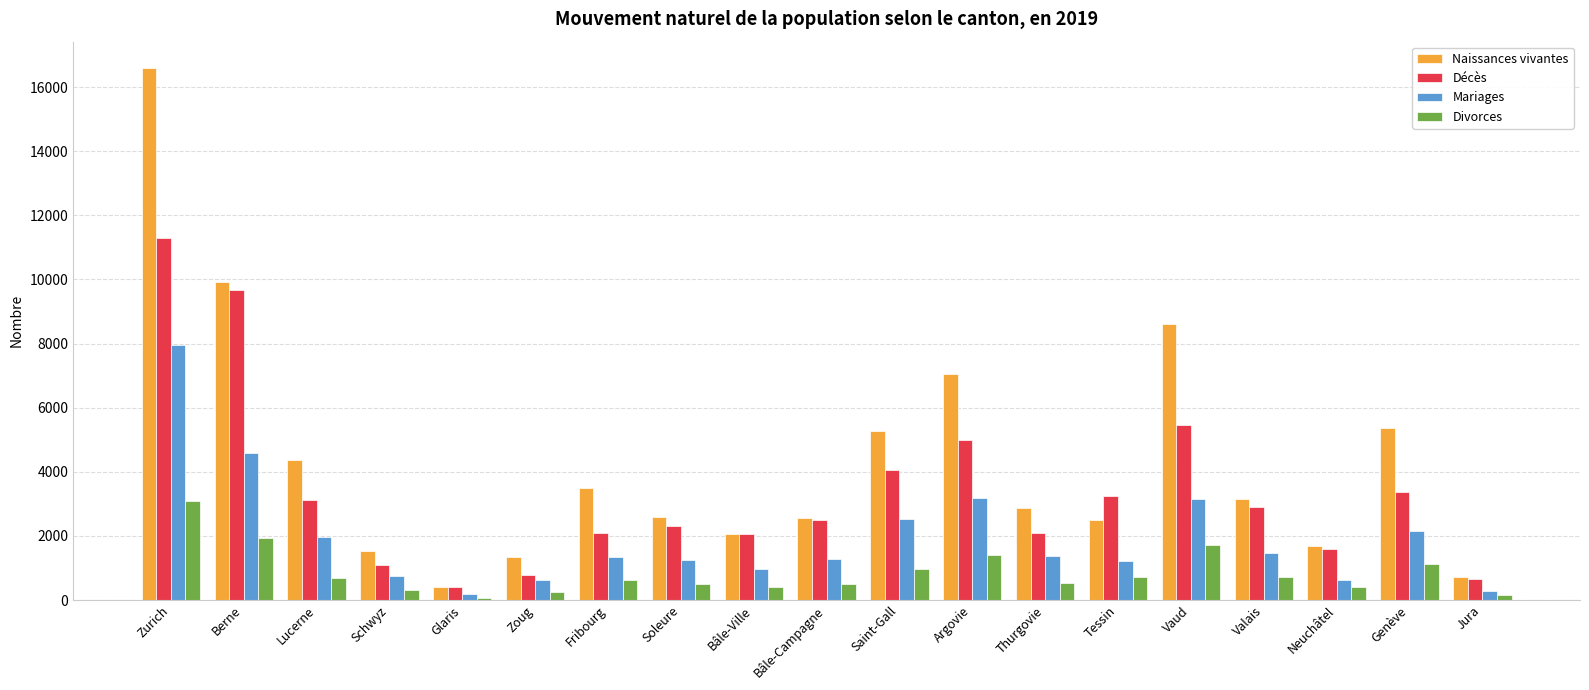

Rank the series by their average value, from lowest to highest.

Divorces, Mariages, Décès, Naissances vivantes